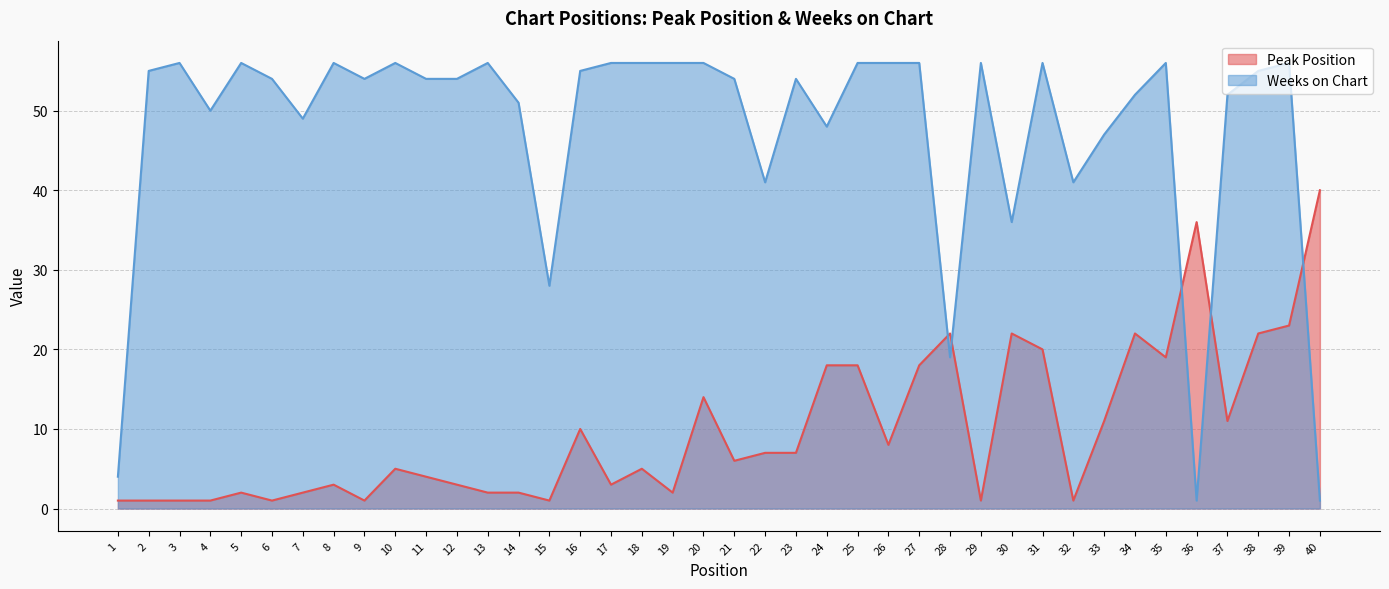

How many data points in Peak Position are less than 6?

20